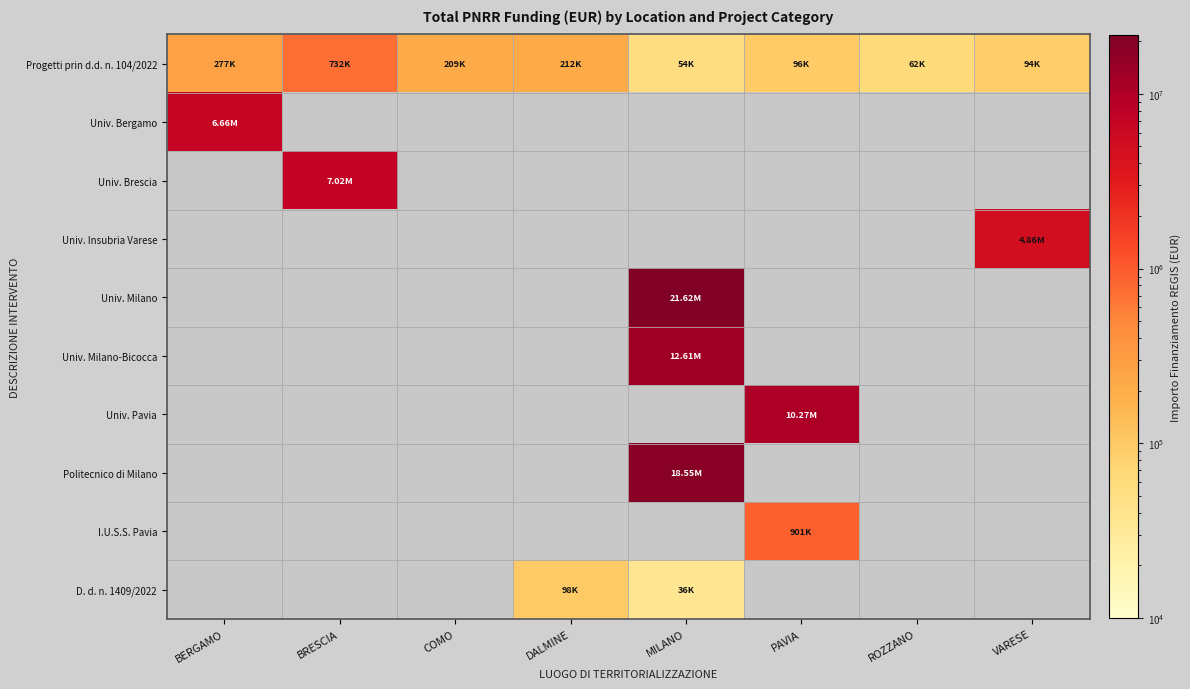

What is the difference between the second highest and minimum values in the Progetti prin d.d. n. 104/2022 series?

222892.6